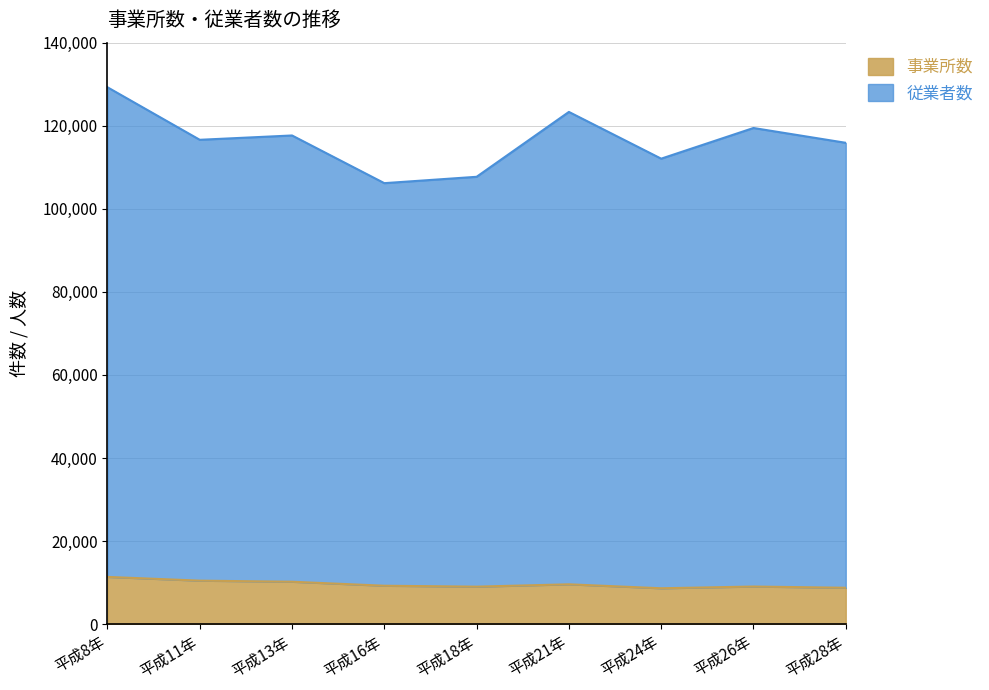

Reading left to right, extract all data points from this chart.

事業所数: 11369	10467	10205	9242	9020	9585	8632	9050	8754
従業者数: 129260	116614	117655	106173	107706	123325	112070	119455	115889